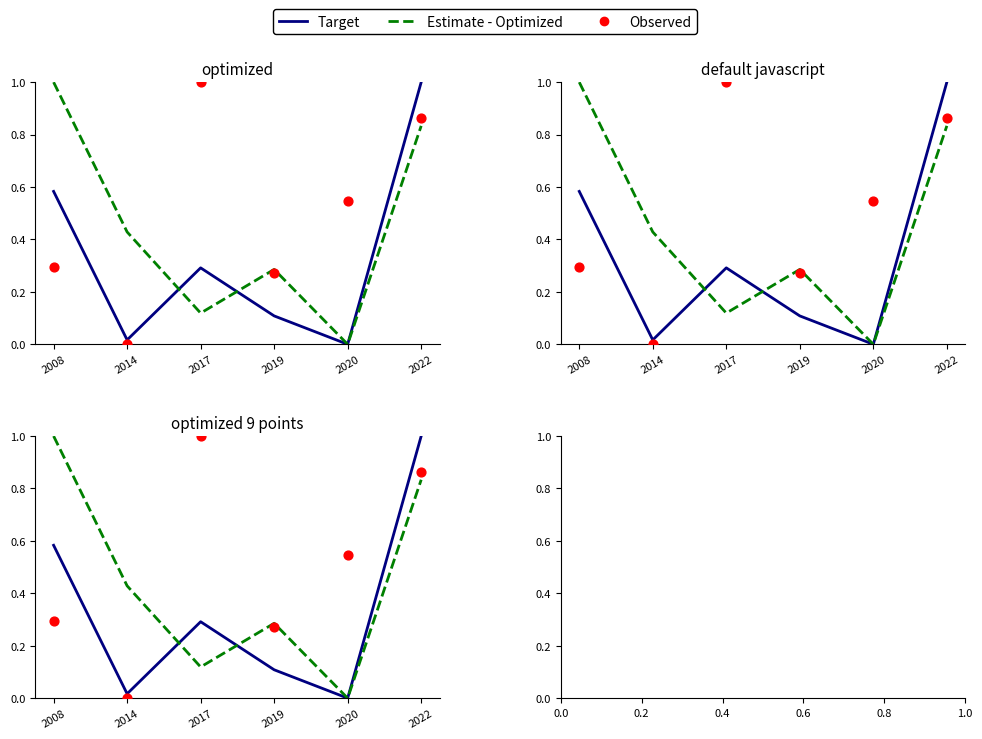

Which series has the largest total across all categories?

Observed